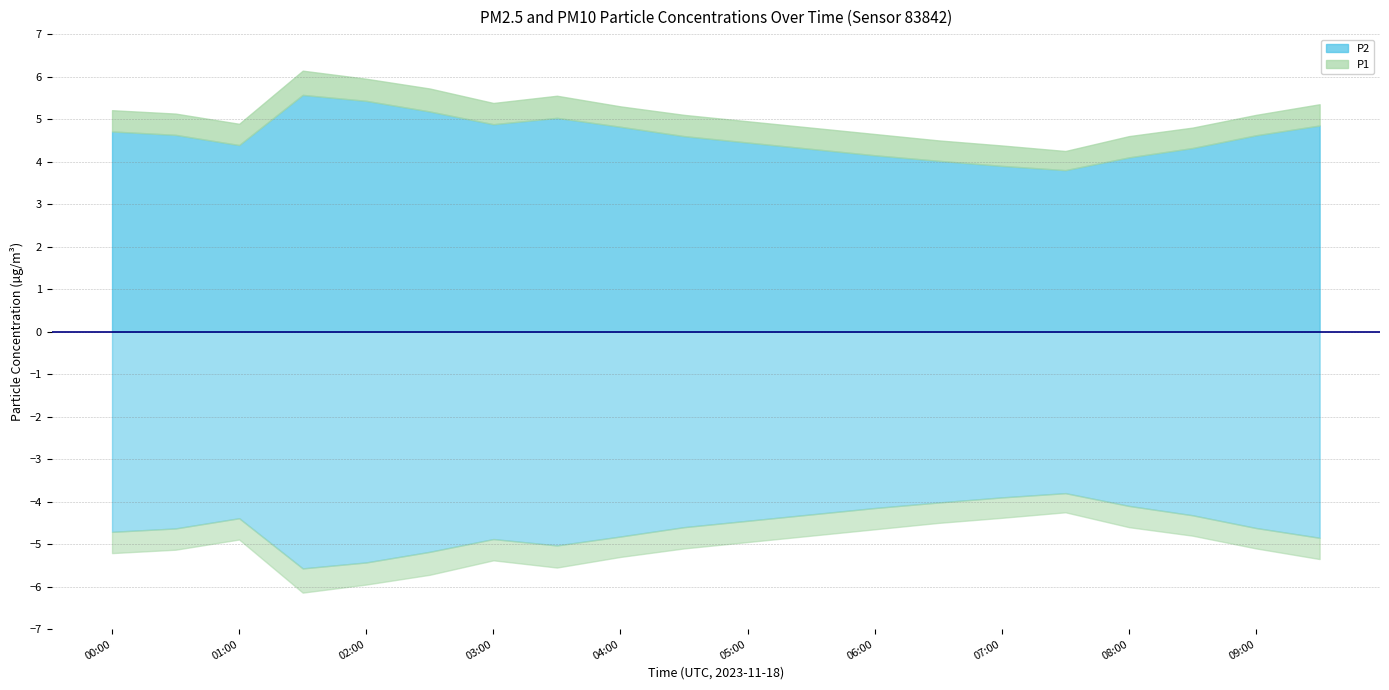

What is the sum of all P2 values?

91.8